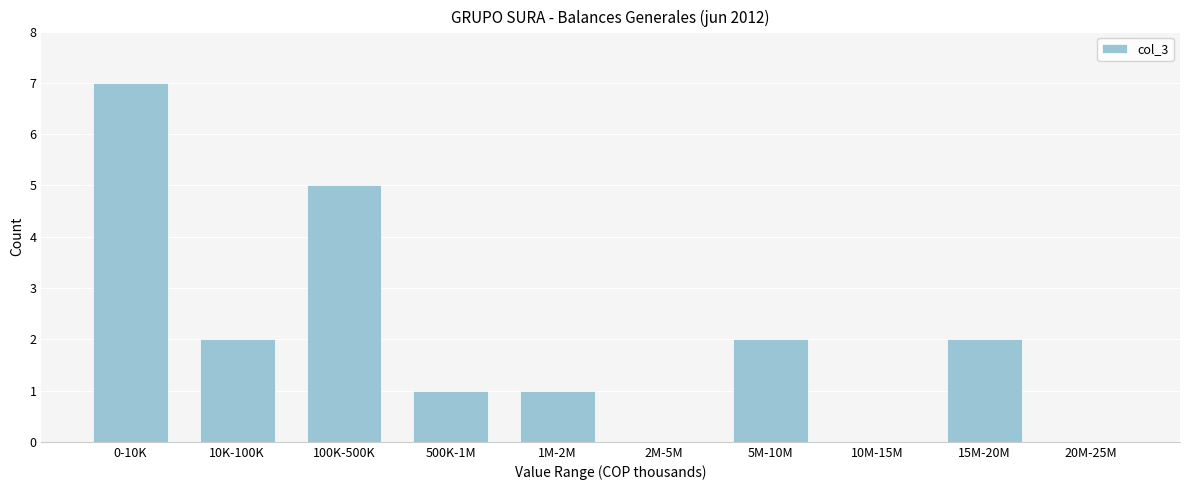

Reading left to right, what are all the values shown in this chart?

0-10K=7	10K-100K=2	100K-500K=5	500K-1M=1	1M-2M=1	2M-5M=0	5M-10M=2	10M-15M=0	15M-20M=2	20M-25M=0